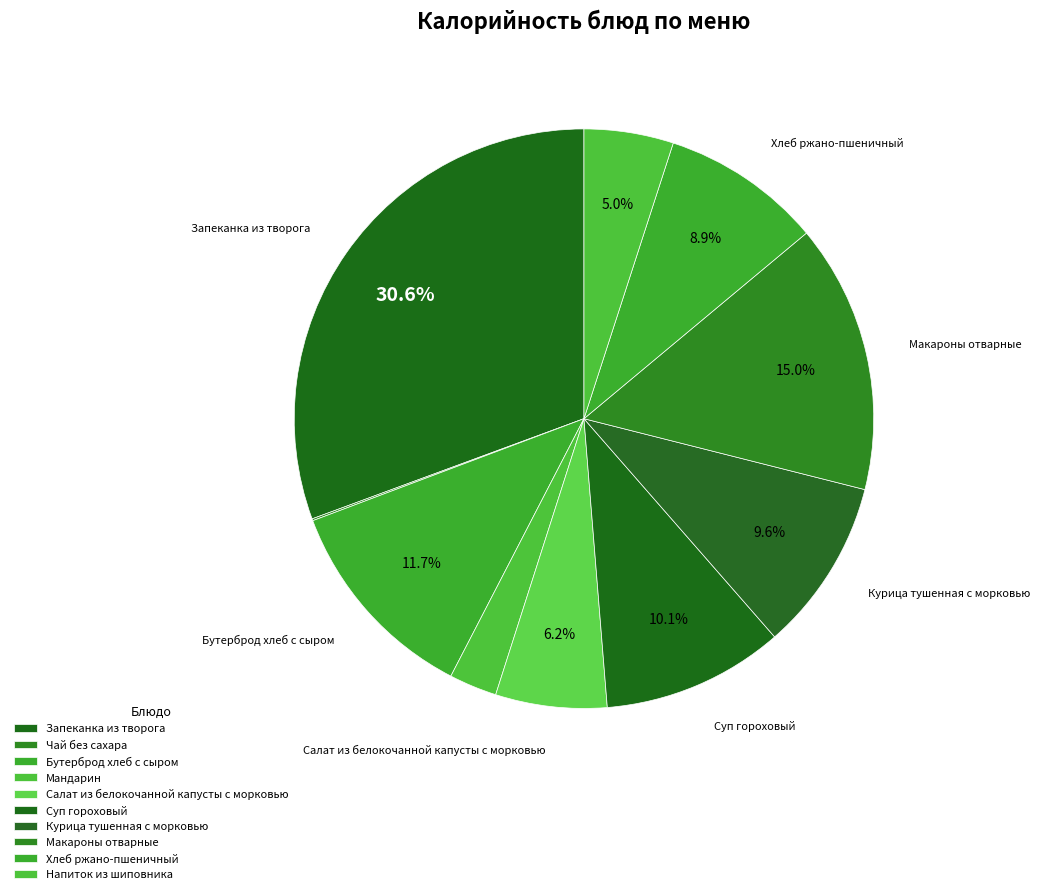

Does Макароны отварные represent more than half of the total?

No